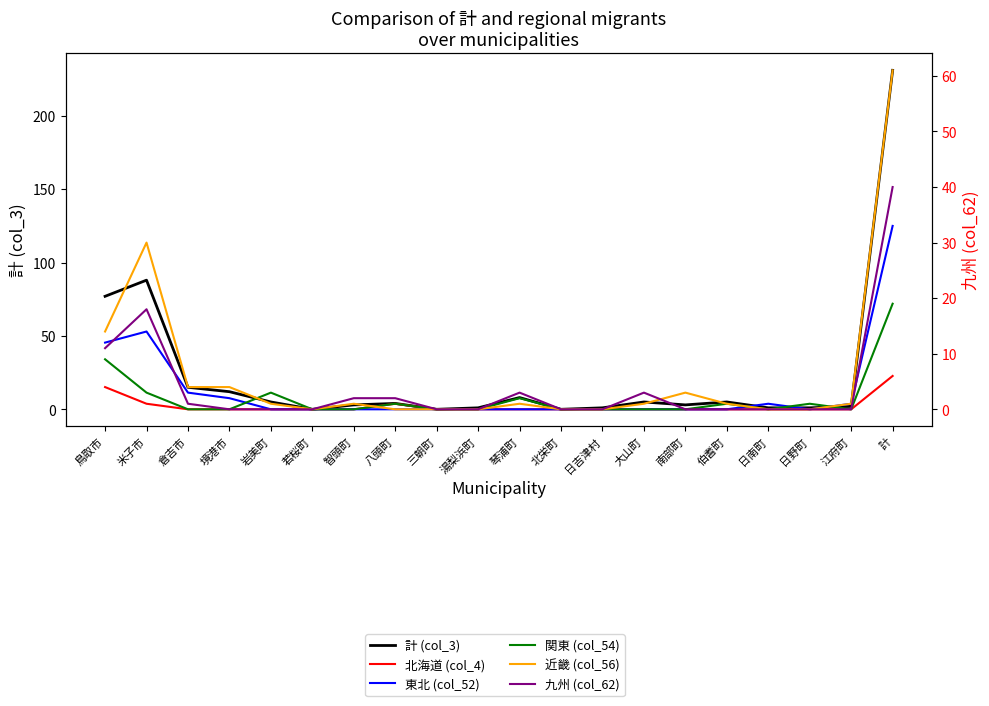

Where is the first local minimum for 東北 (col_52)?

日野町